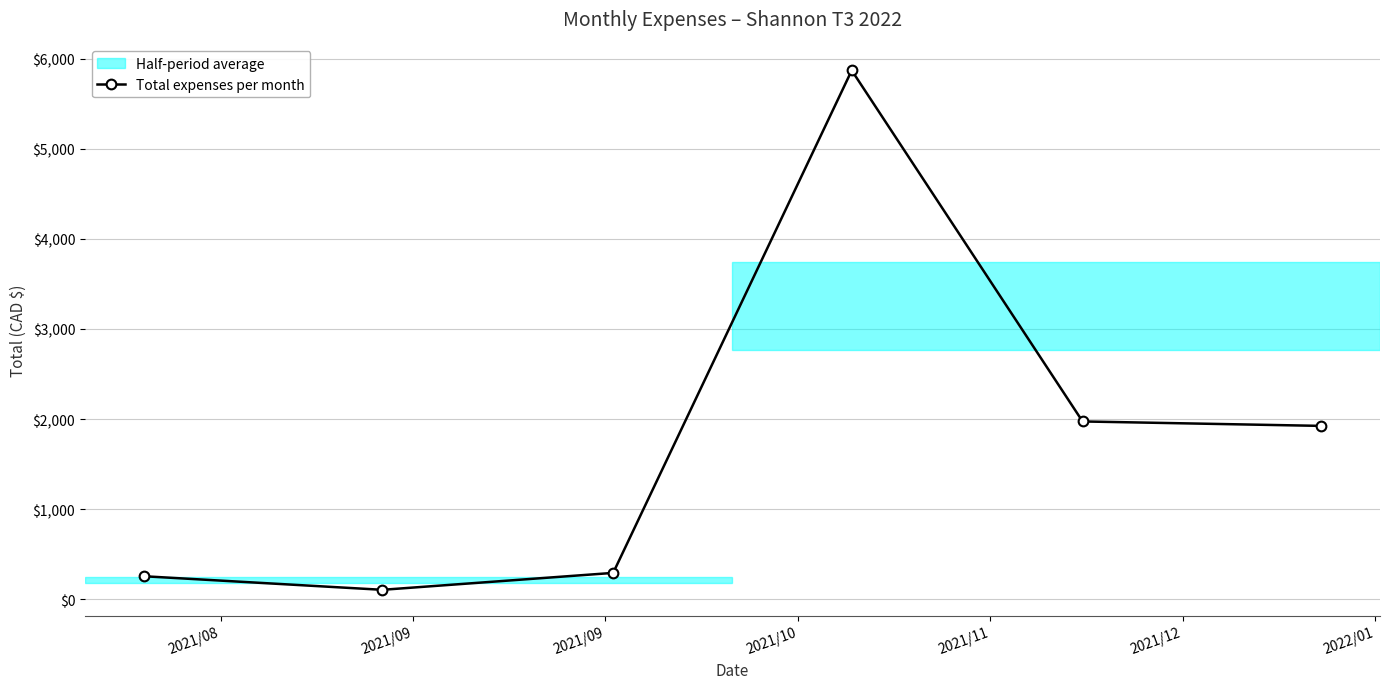

What is the sum of all values?

10425.9